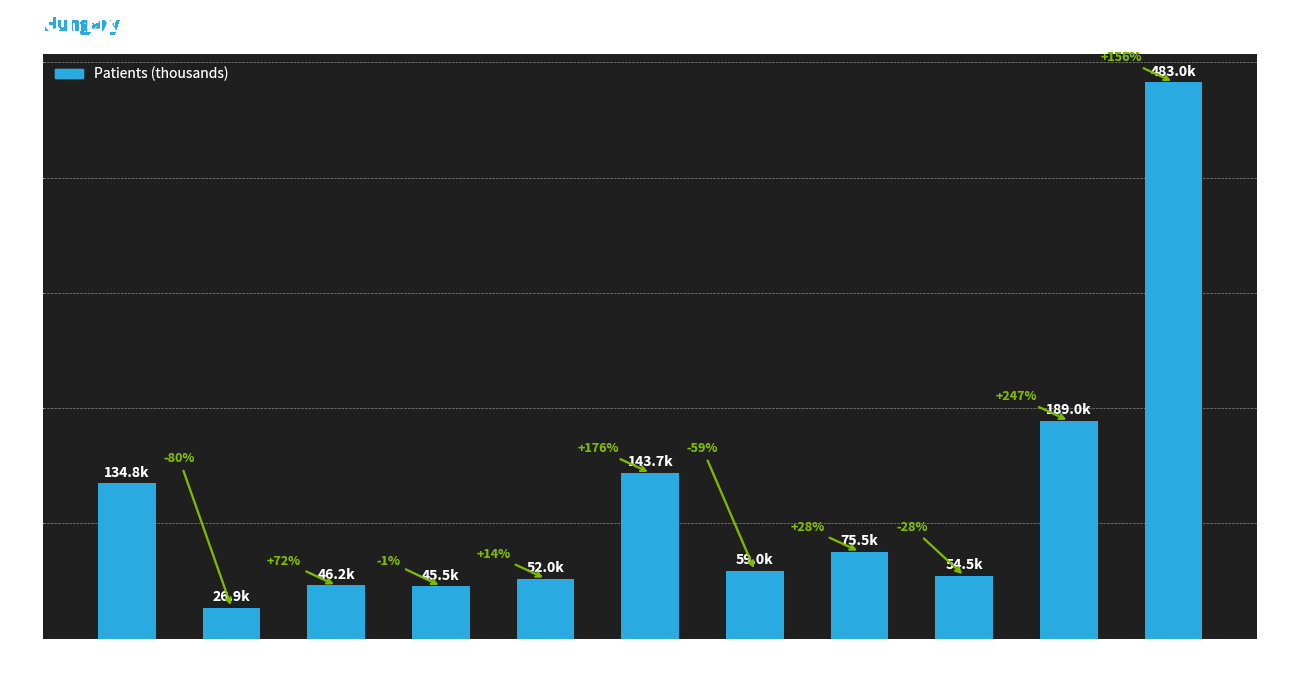

What is the change in value from Pest to Central
Transdanubia?

+19.3